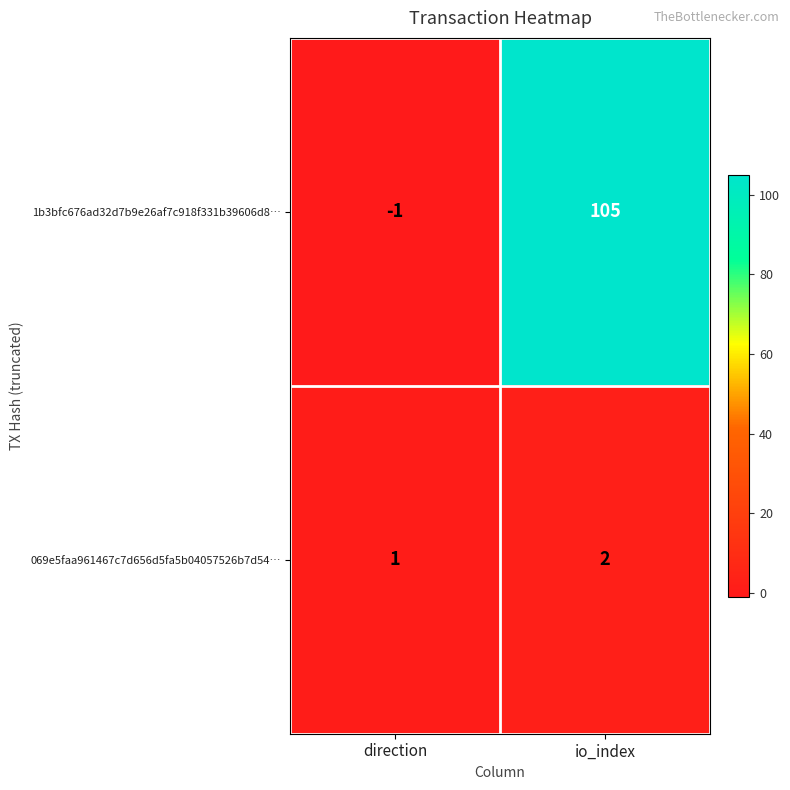

How many data points does each series have?

2